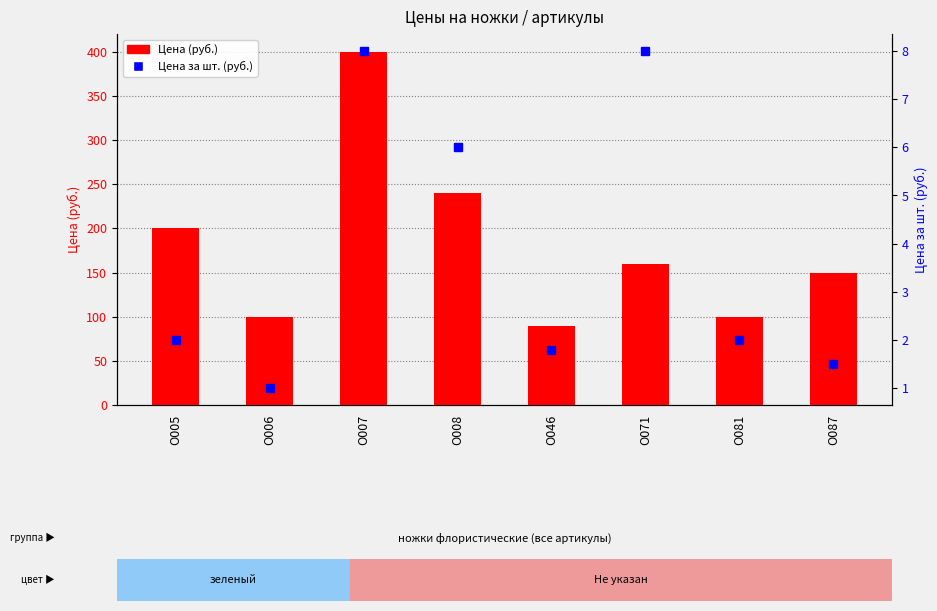

What is the maximum value for Цена за шт. (руб.)?

8.0